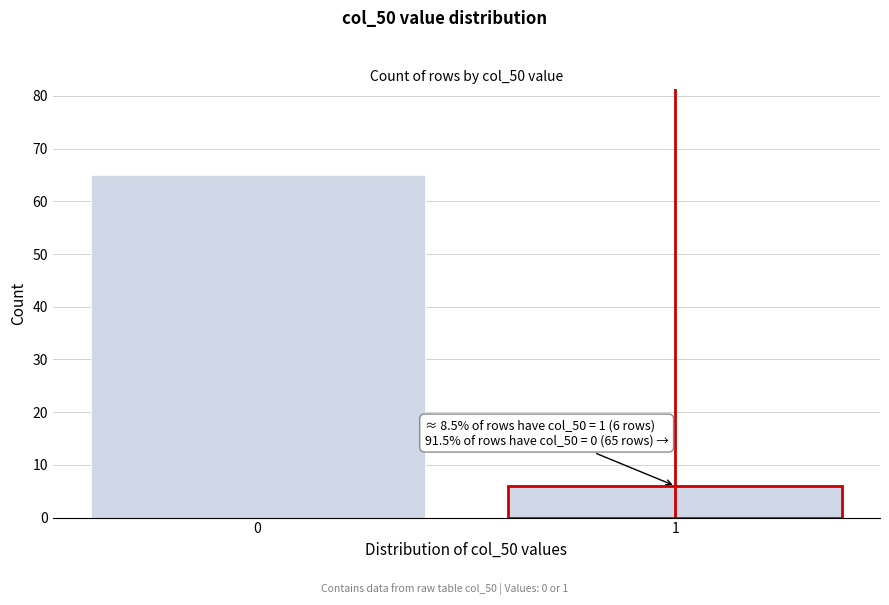

Reading left to right, list all the values displayed in this chart.

0=65	1=6